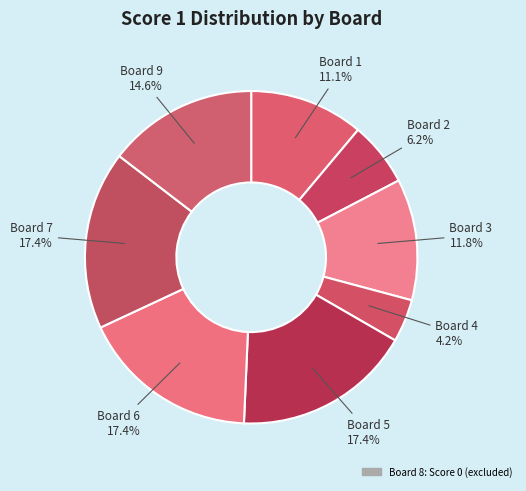

How many slices are in this pie chart?

8